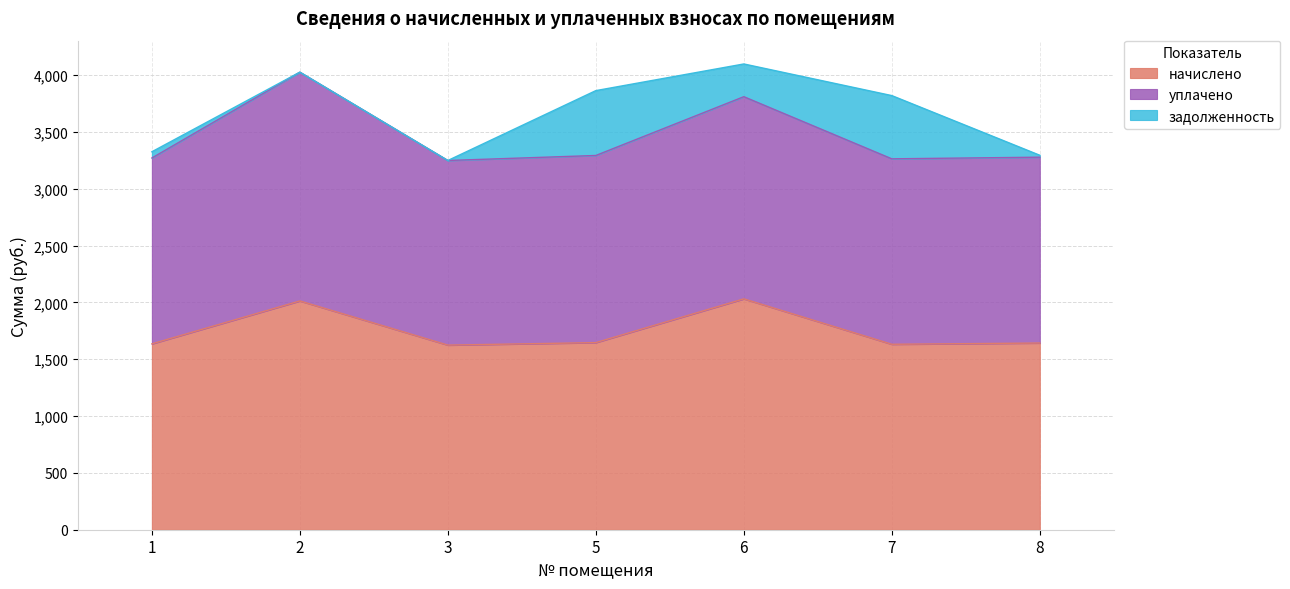

What are all the series names shown in the legend?

начислено, уплачено, задолженность